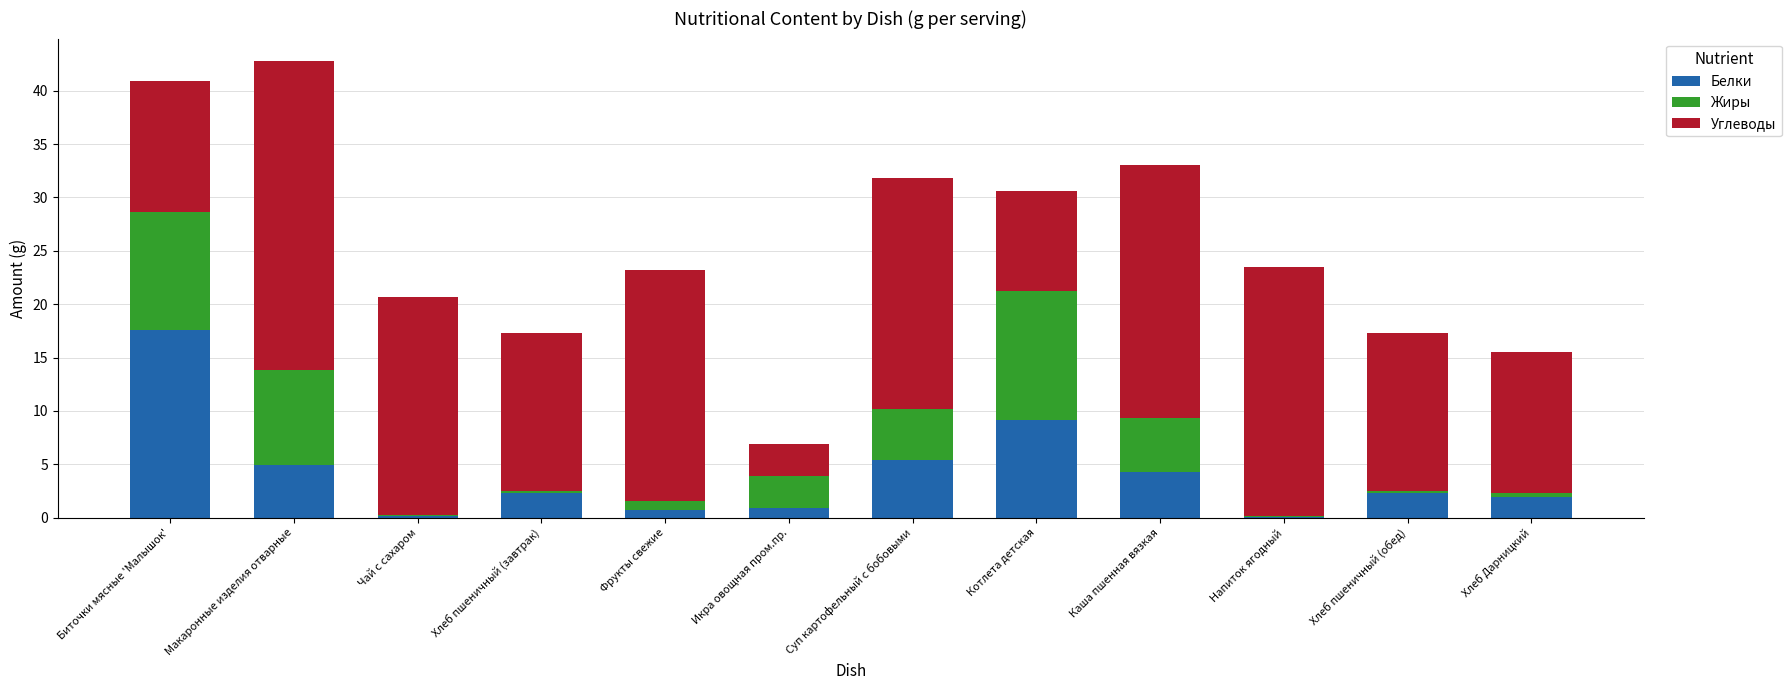

What is the maximum value for Белки?

17.6